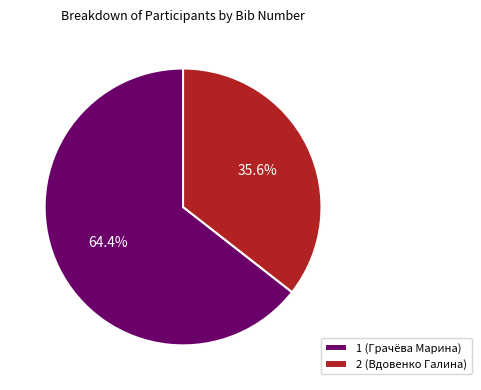

Which category has the biggest portion of the pie?

1 (Грачёва Марина)